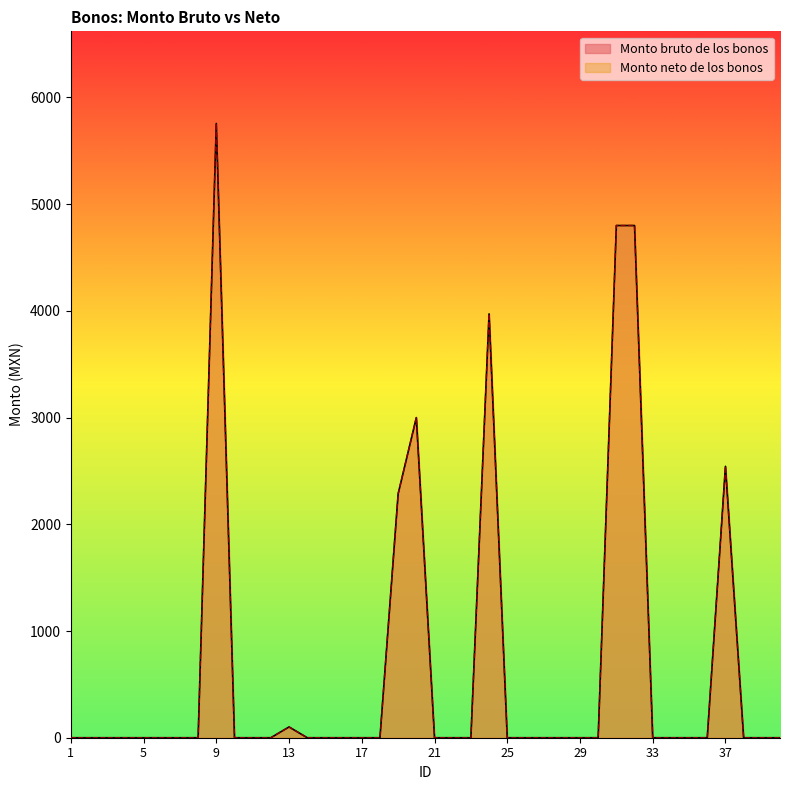

Rank the categories by Monto bruto de los bonos value from lowest to highest.

1, 2, 3, 4, 5, 6, 7, 8, 10, 11, 12, 14, 15, 16, 17, 18, 21, 22, 23, 25, 26, 27, 28, 29, 30, 33, 34, 35, 36, 38, 39, 40, 13, 19, 37, 20, 24, 31, 32, 9